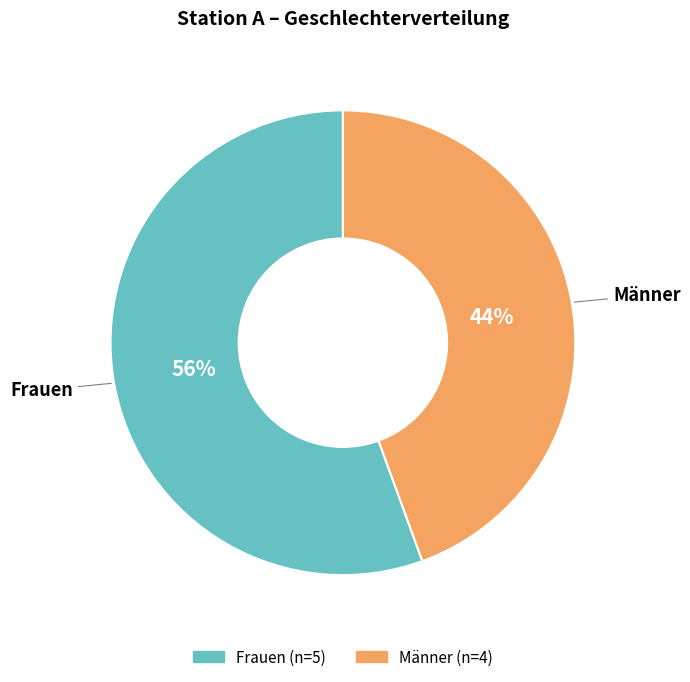

What percentage is the Frauen slice, to the nearest percent?

56%